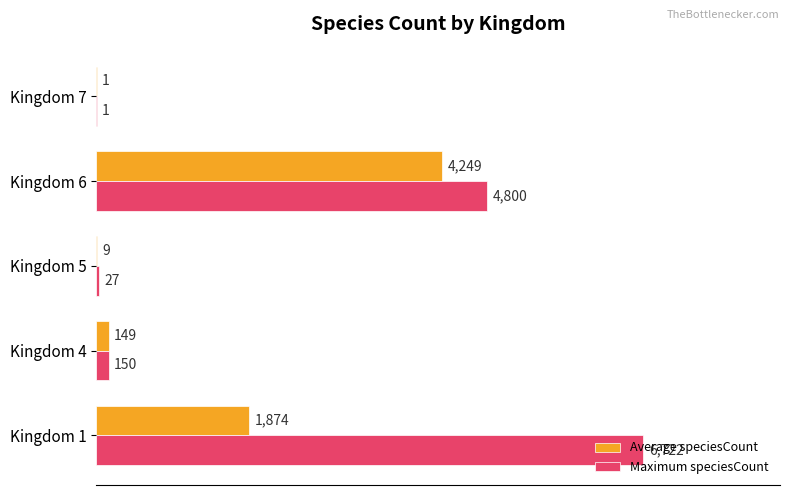

What is the highest value of the Maximum speciesCount series?

6722